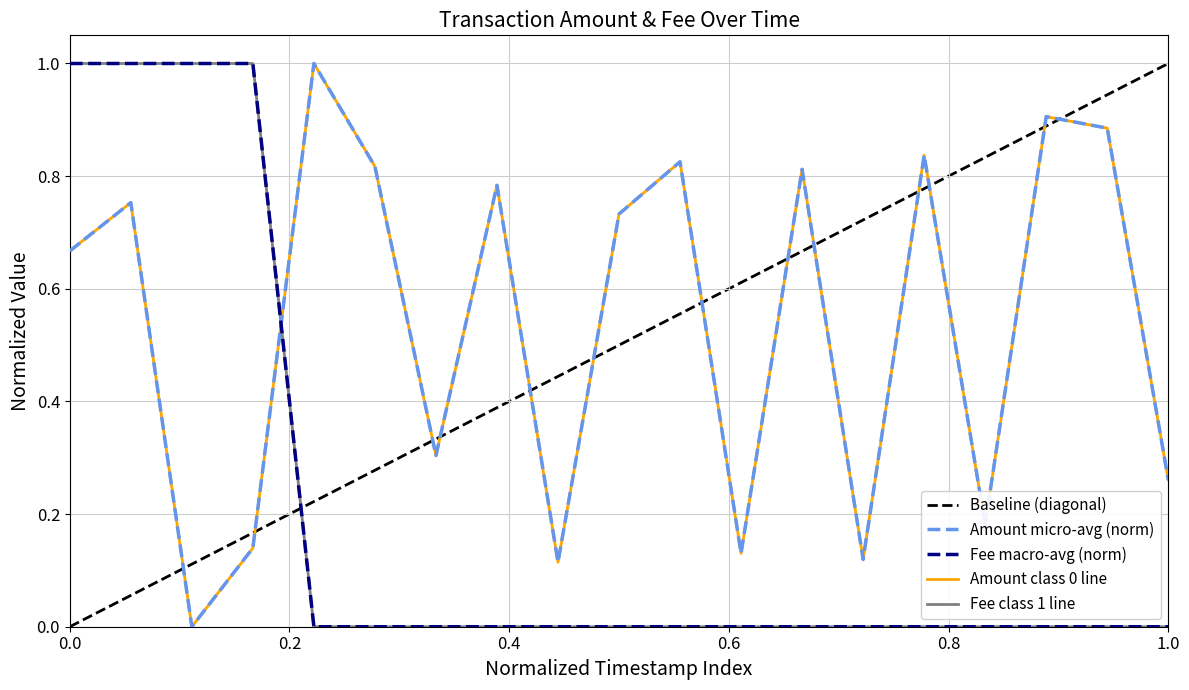

After their last crossing, which series has the higher values: Fee (Ordinary Payment) or Amount (Ordinary Payment)?

Amount (Ordinary Payment)